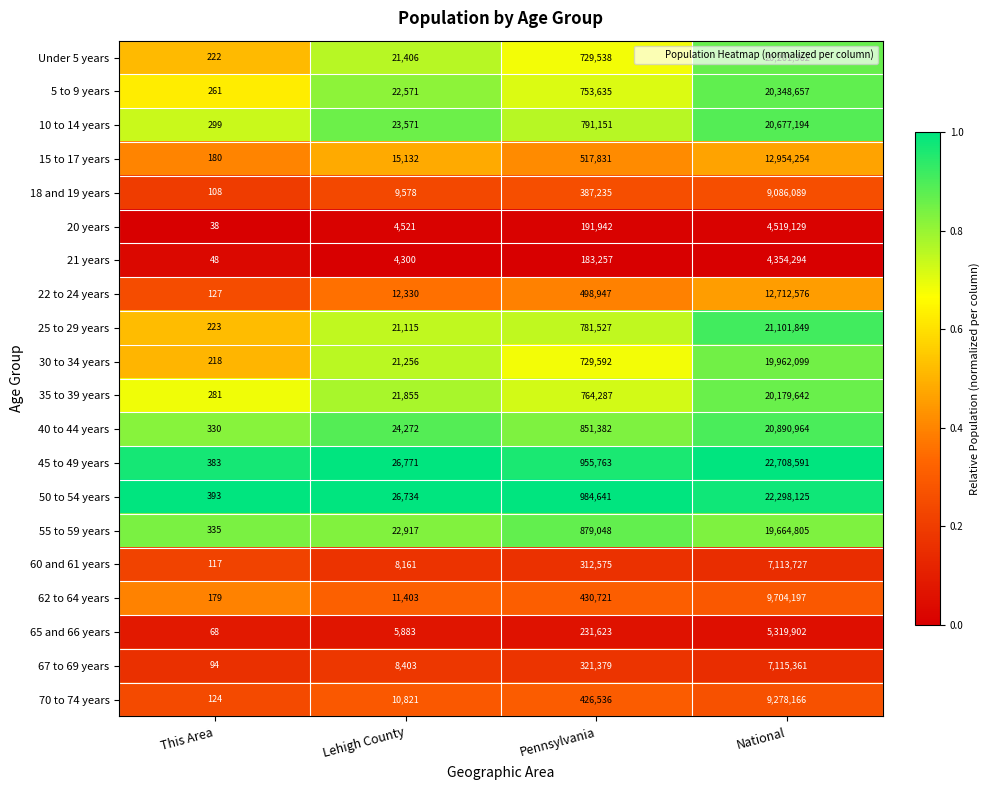

The Under 5 years series shows 52 at This Area. True or false?

False